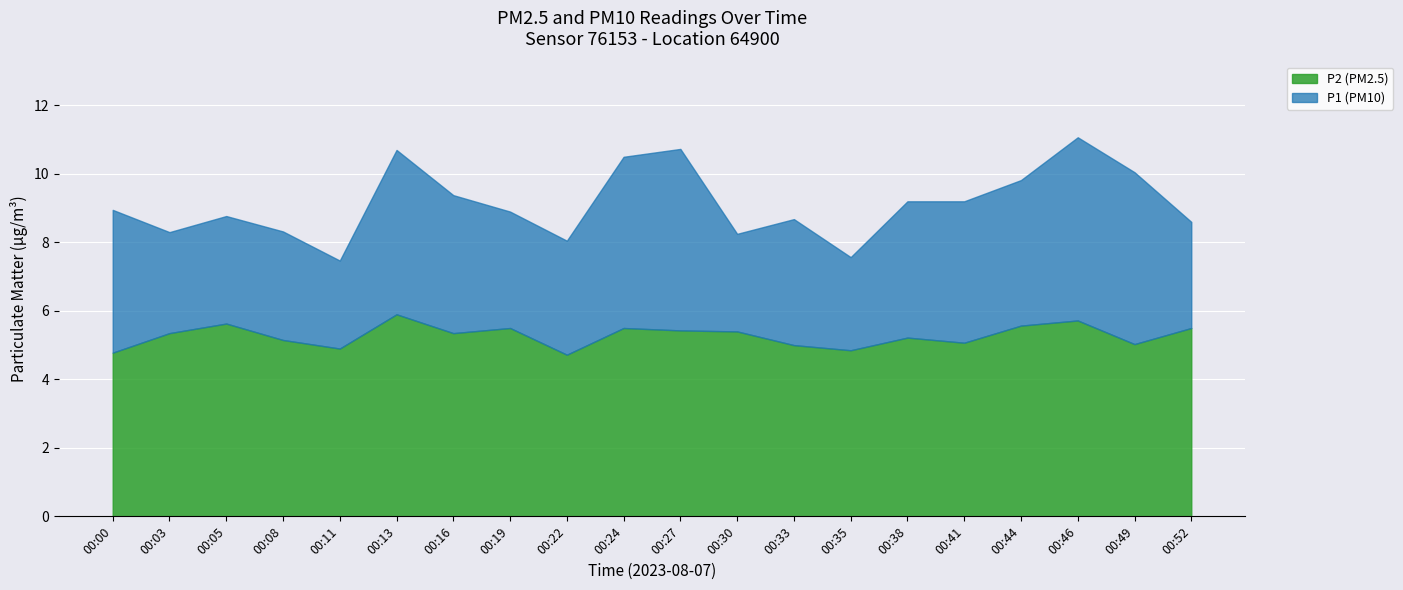

True or false: P1 and P2 intersect in this chart.

False